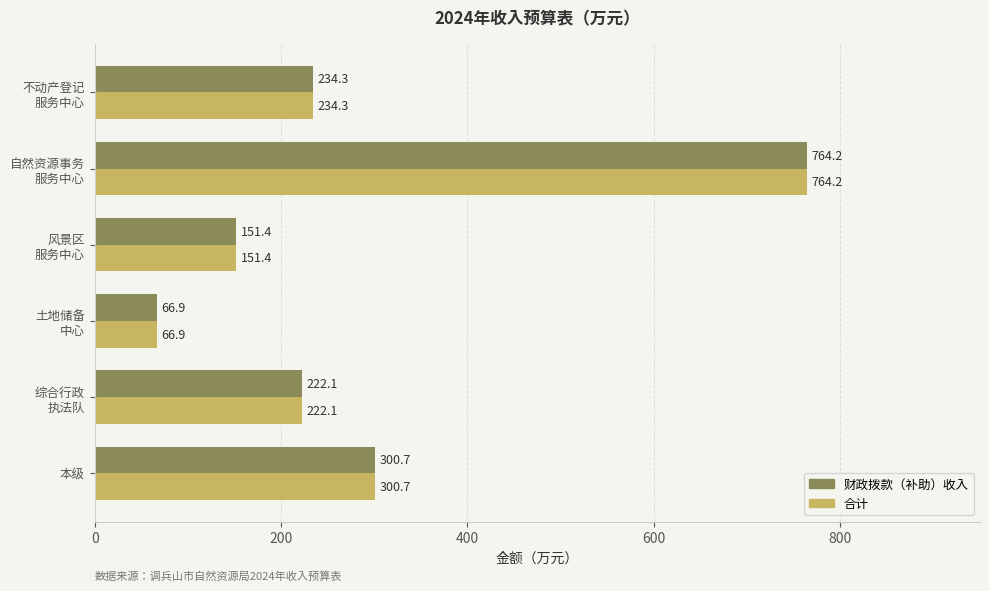

At how many categories does at least one series exceed 189?

4